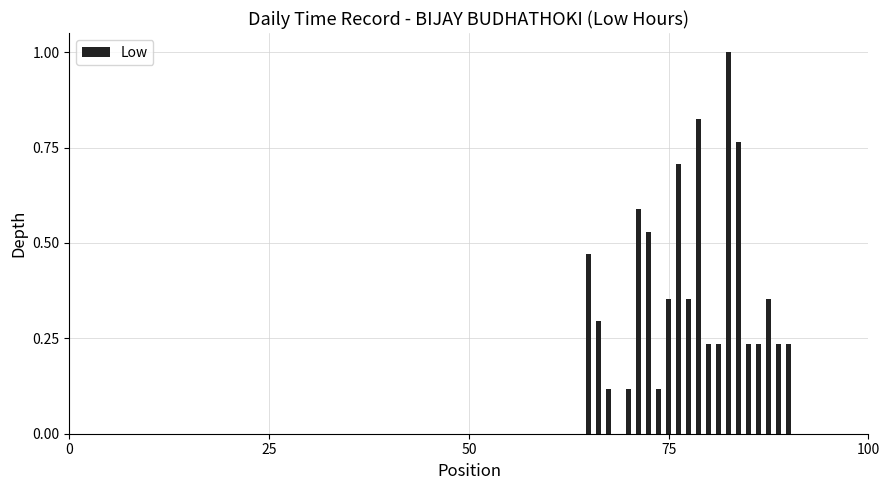

What is the sum of all values?

8.0